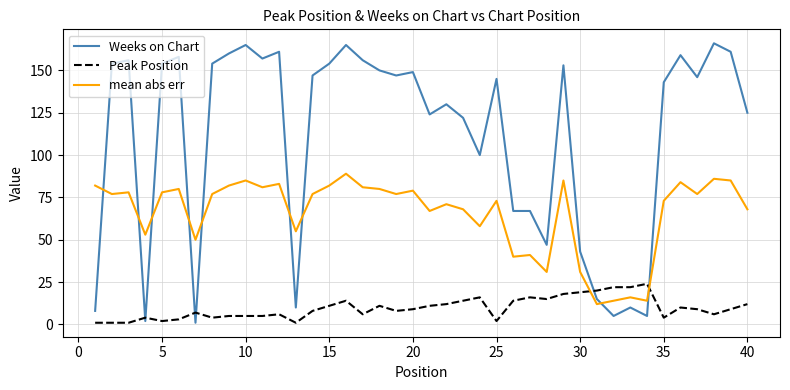

What is the difference between the maximum and minimum values in the Weeks on Chart series?

165